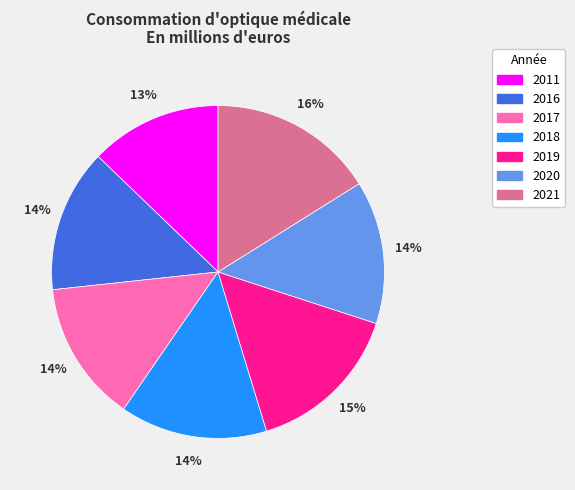

Is 2019 the majority of the pie?

No